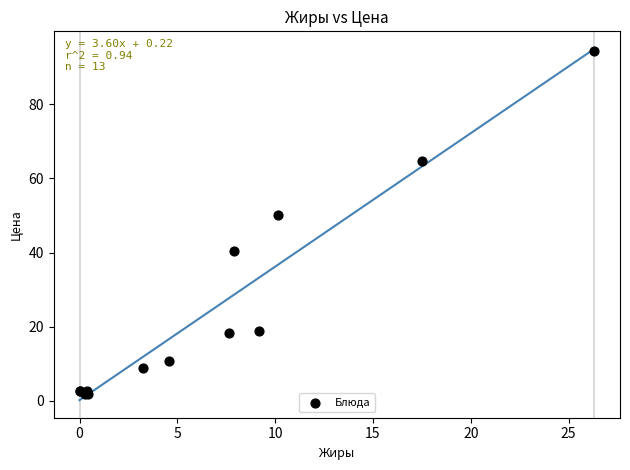

What Y value in the scatter plot is closest to 48?

50.0